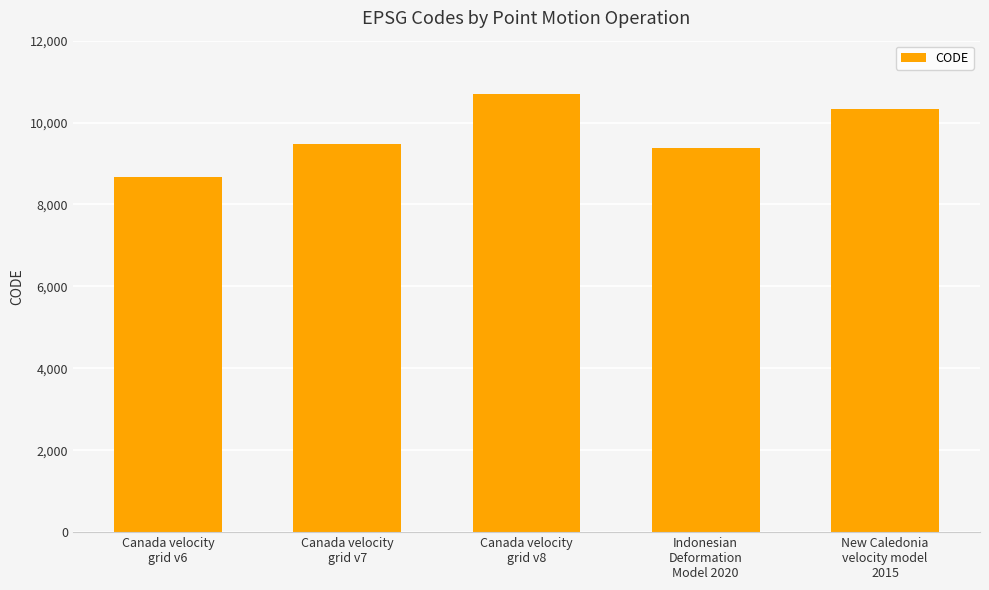

What is the change in value from Canada velocity
grid v8 to Indonesian
Deformation
Model 2020?

-1332